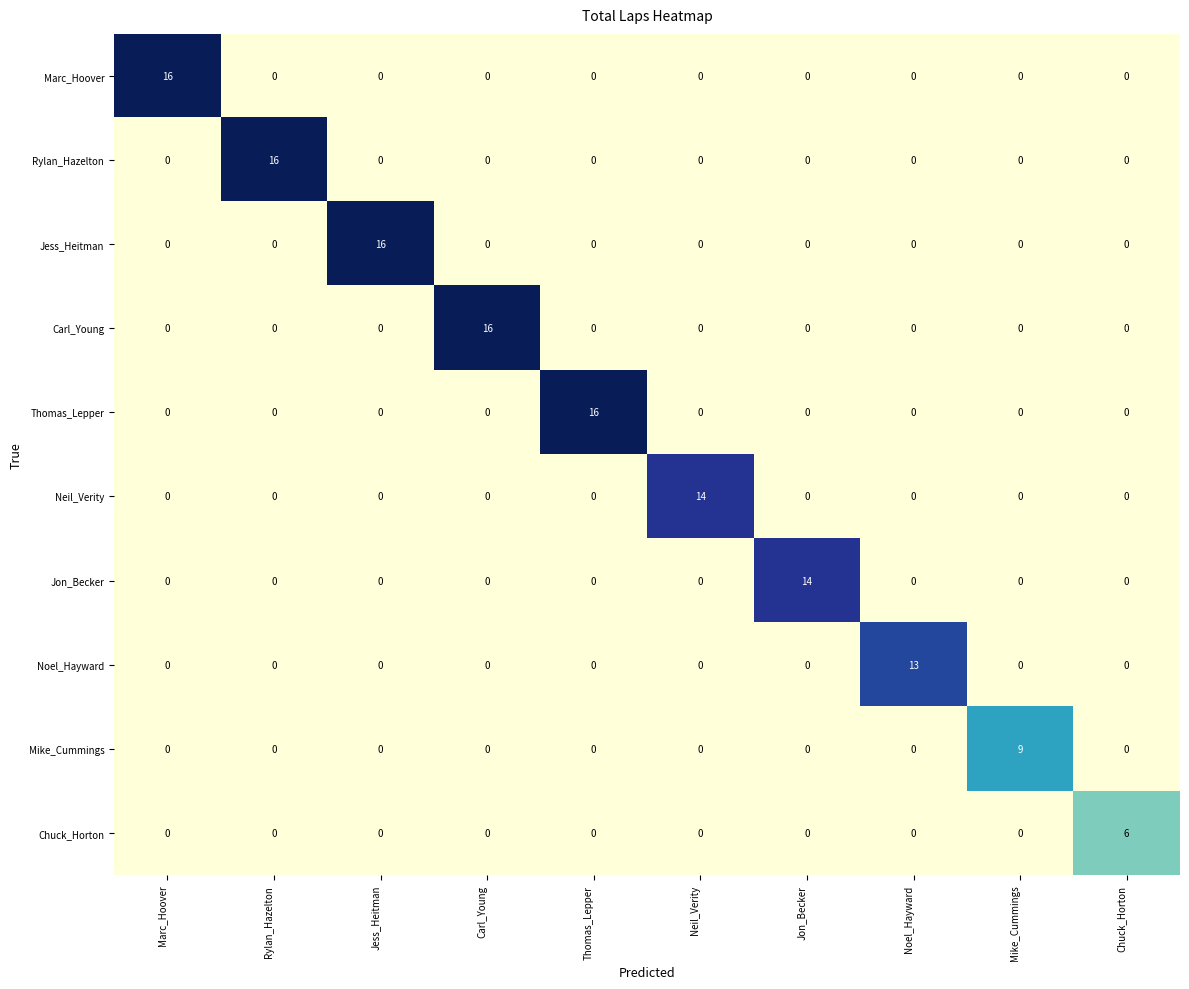

Is it true that Mike_Cummings equals 5 at Carl_Young?

False